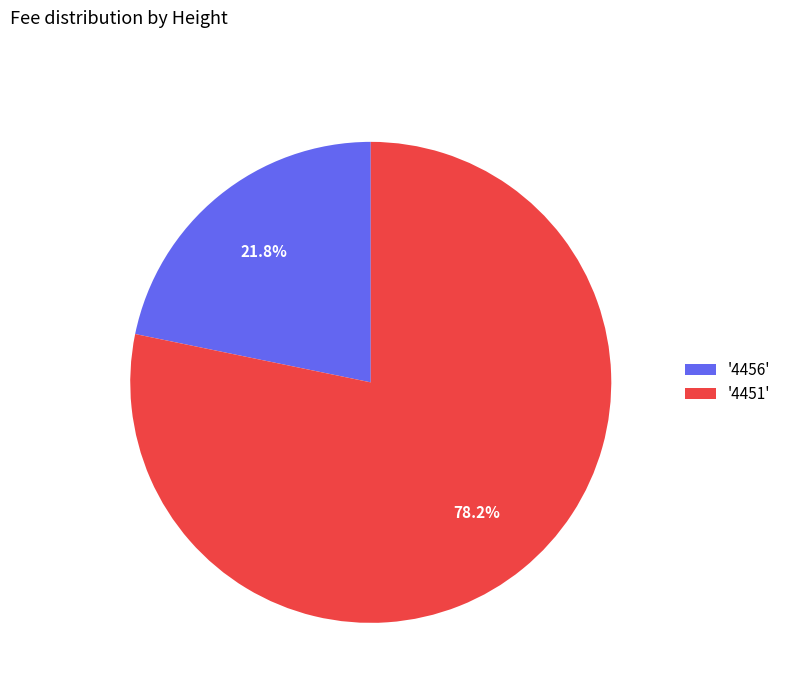

Is there any slice that represents more than half of the pie?

Yes